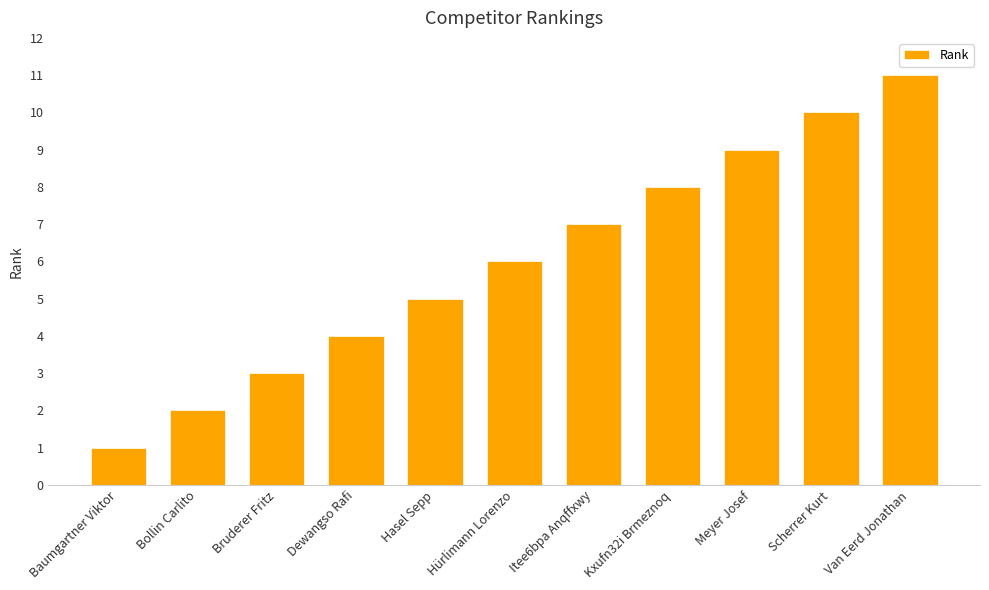

Is it true that the value at Bollin Carlito is 3?

False